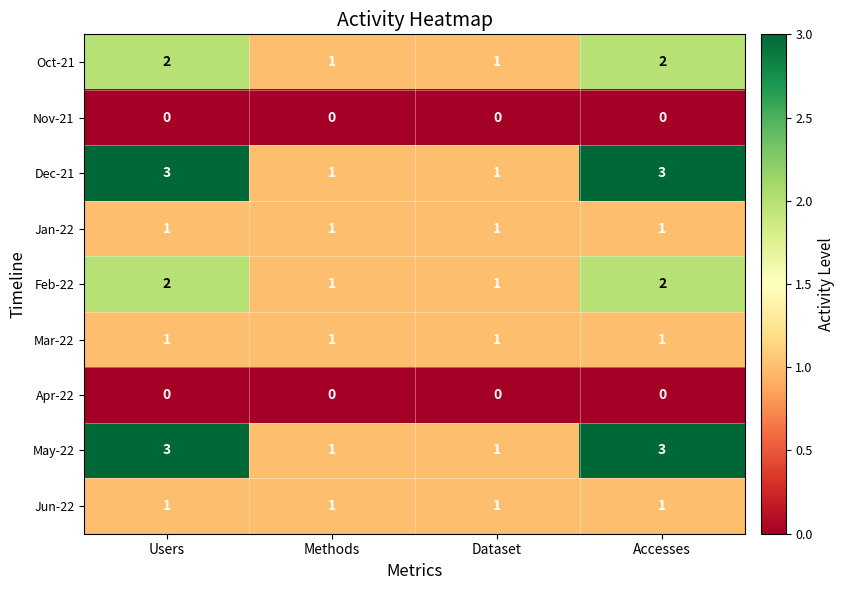

What is the sum of all Oct-21 values?

6